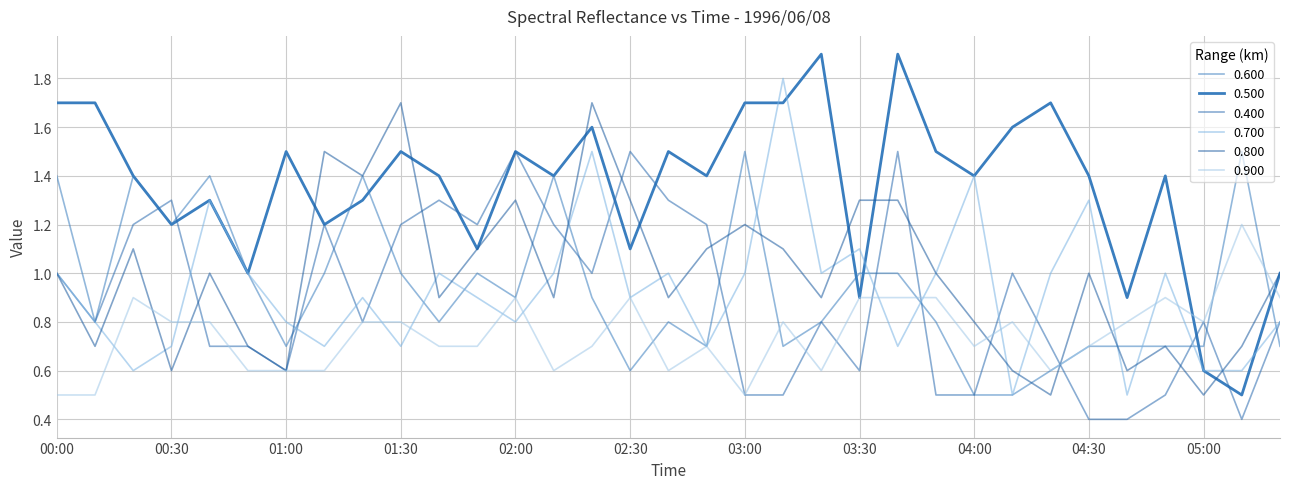

What is the value of the 0.800 point at the 23rd from the left?

1.3